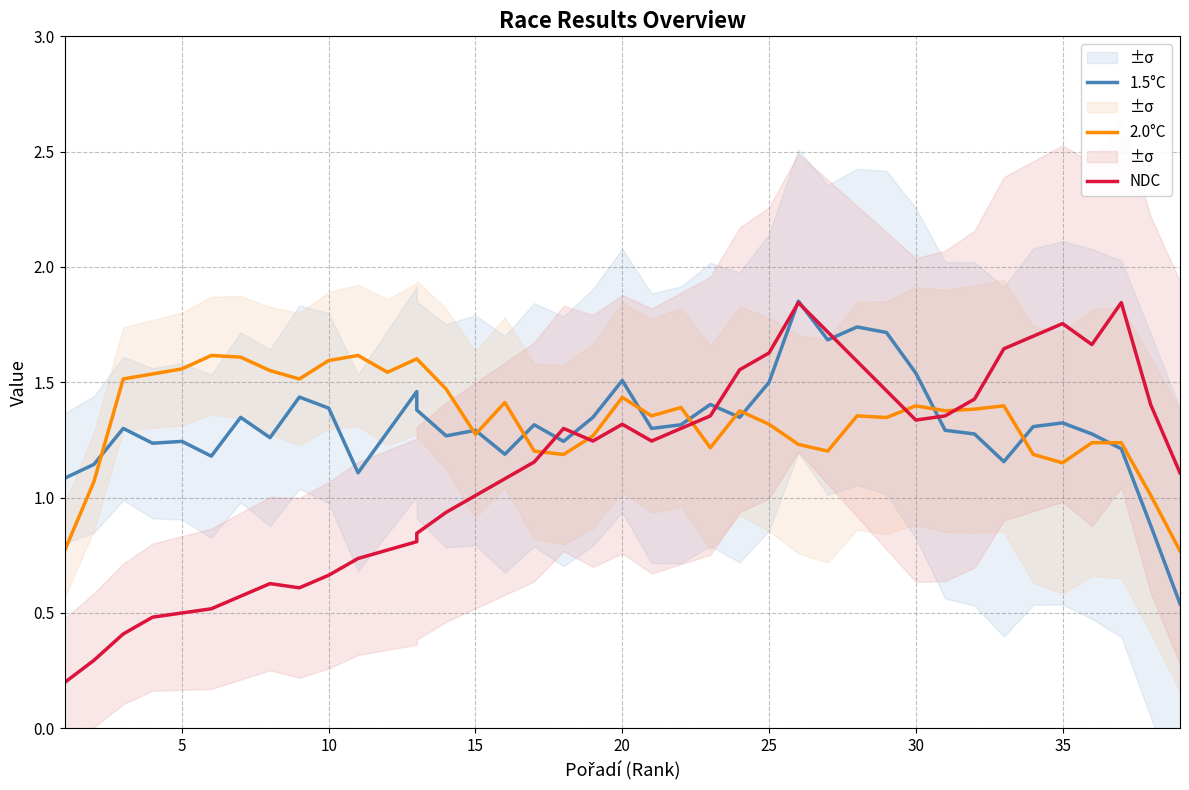

Which series has the largest total across all categories?

2.0°C